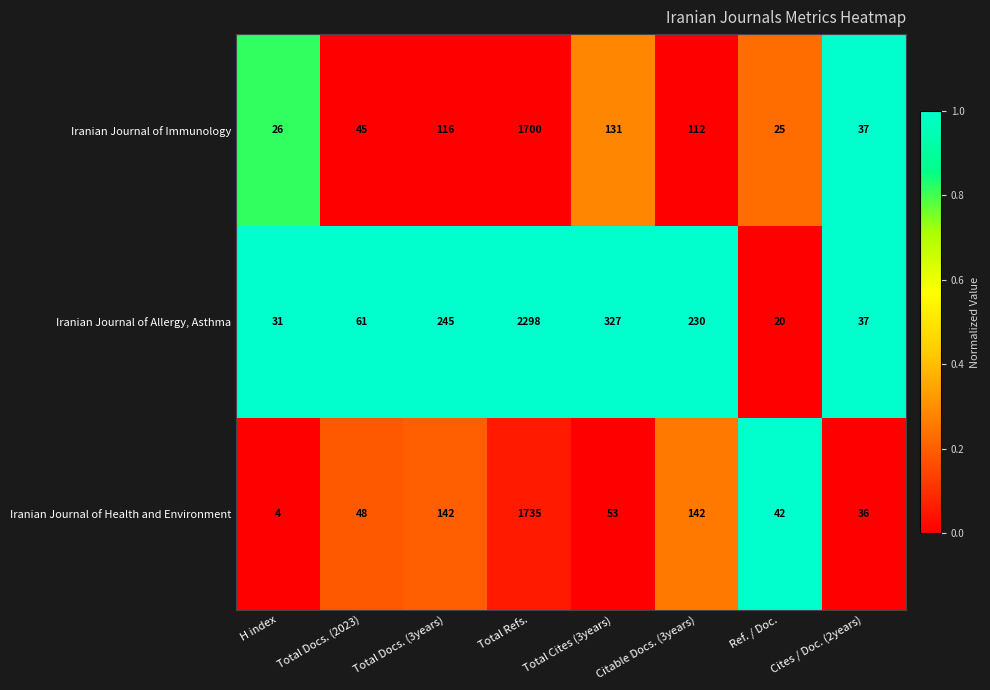

How many series are shown in this chart?

3